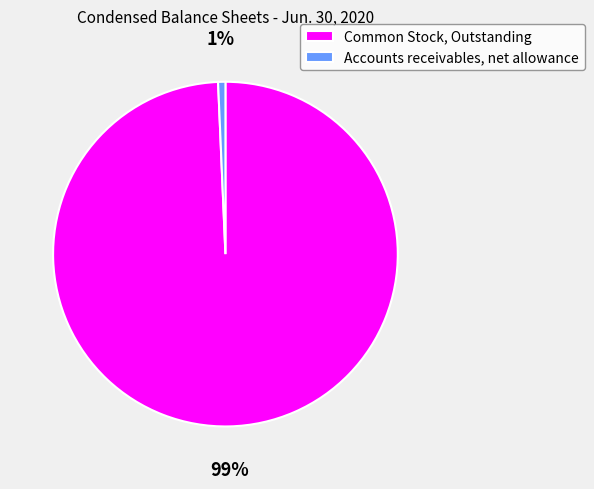

Between Accounts receivables, net allowance and Common Stock, Outstanding, which is larger?

Common Stock, Outstanding